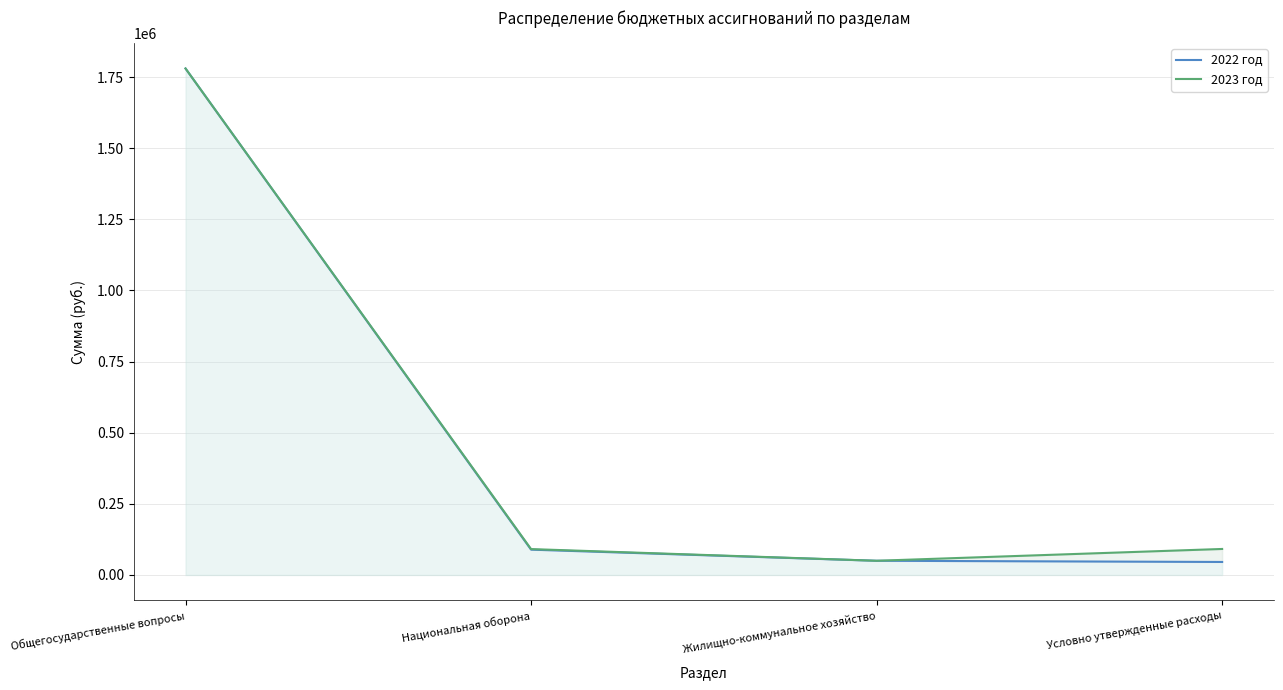

What is the difference between the maximum and second lowest values in the 2022 год series?

1730000